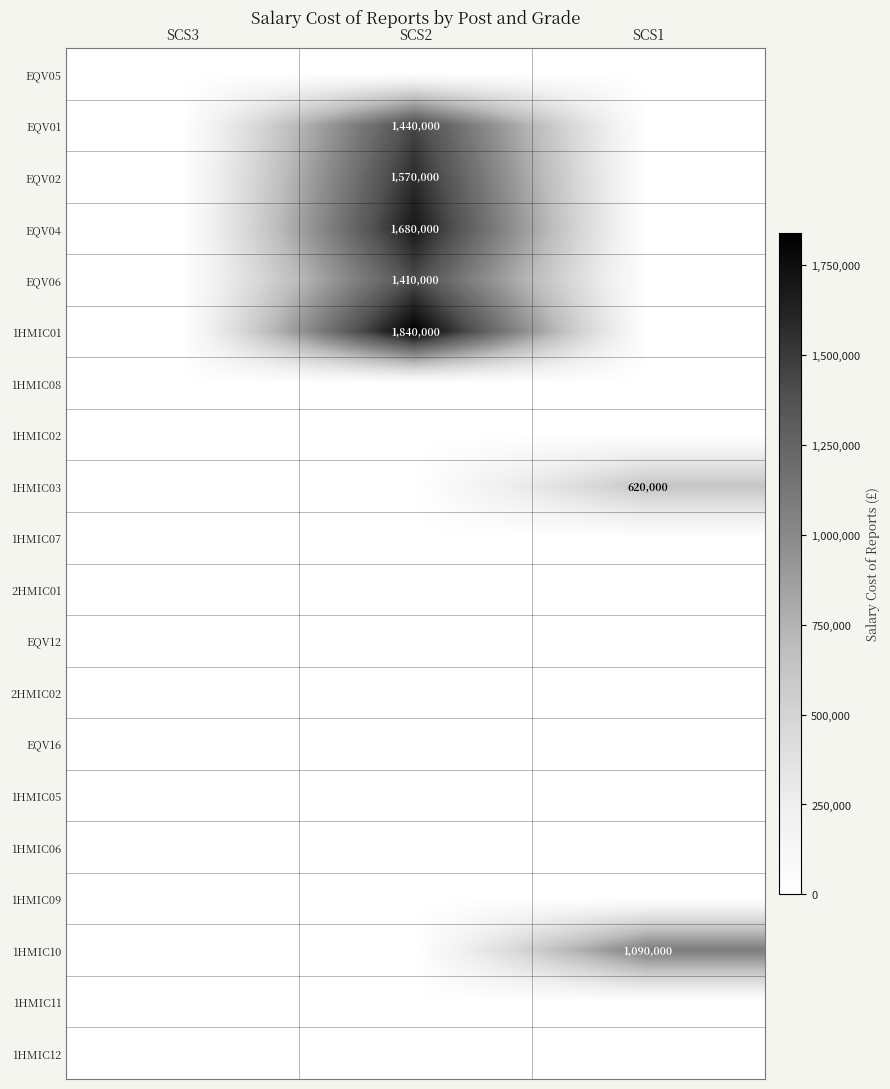

At which category is the sum across all series the highest?

SCS2